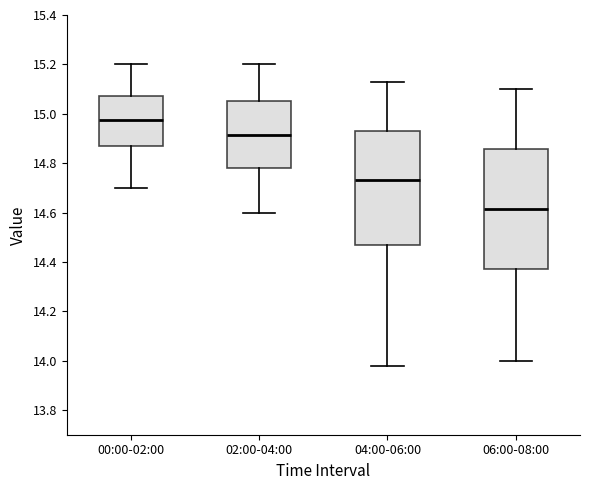

Reading left to right, transcribe this box plot: for each box, give where its median line is, the range the box spans, and where its two whiskers end, as read against the y-axis. The values are not printed on the chart, so give them approximately, as read against the axis.

00:00-02:00: median 14.98, box 14.86 to 15.08, whiskers 14.70 to 15.20
02:00-04:00: median 14.92, box 14.78 to 15.06, whiskers 14.60 to 15.20
04:00-06:00: median 14.74, box 14.46 to 14.94, whiskers 13.98 to 15.14
06:00-08:00: median 14.62, box 14.38 to 14.86, whiskers 14.00 to 15.10